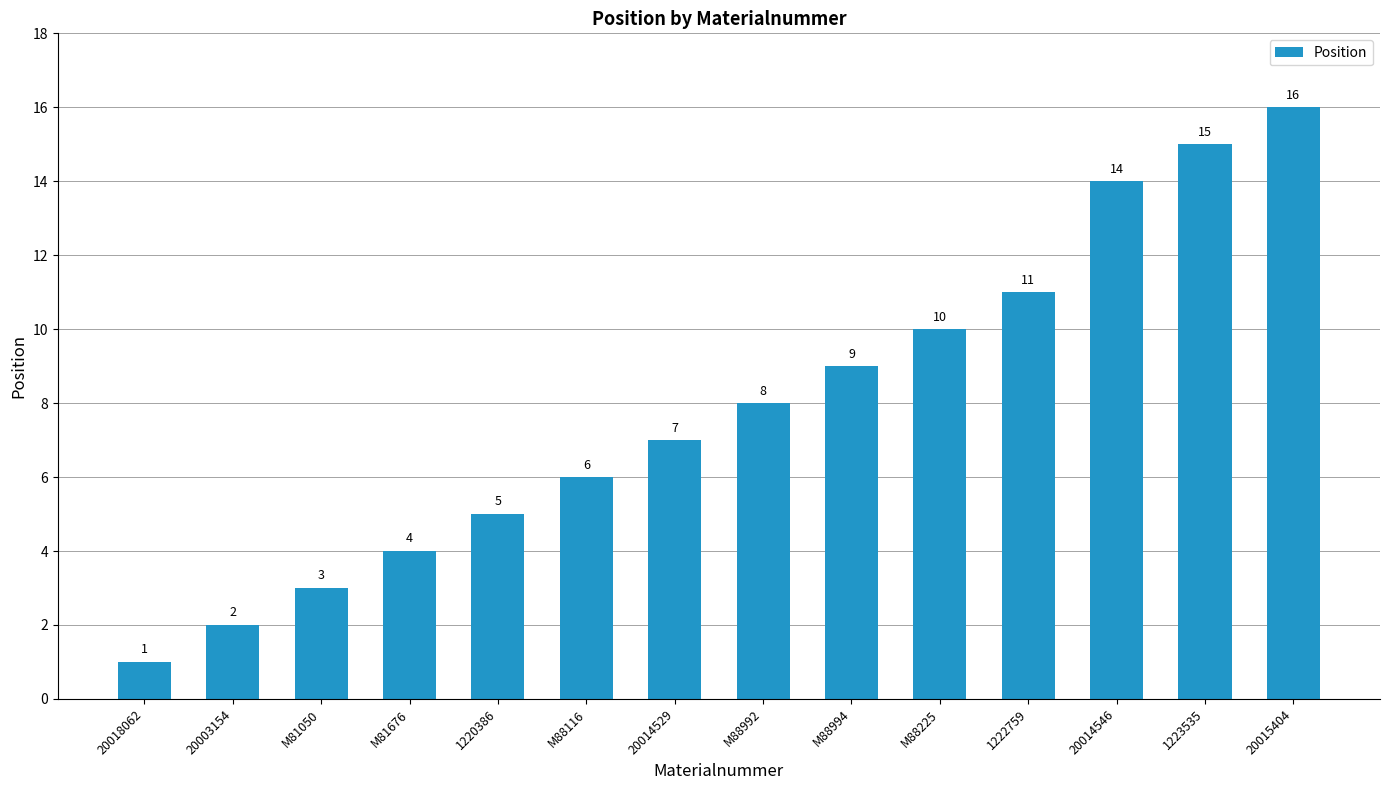

Are the bars horizontal?

No